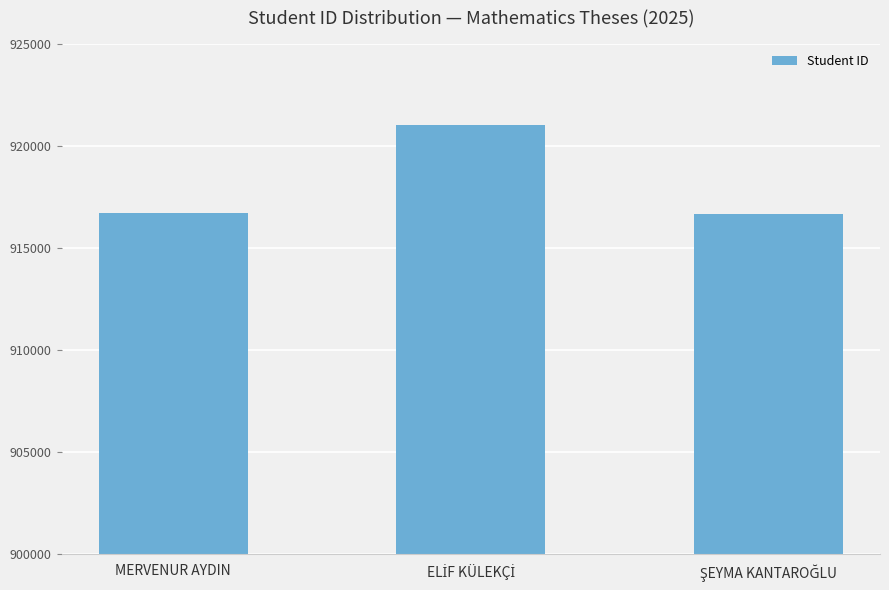

Is it true that the value at MERVENUR AYDIN is 516597?

False